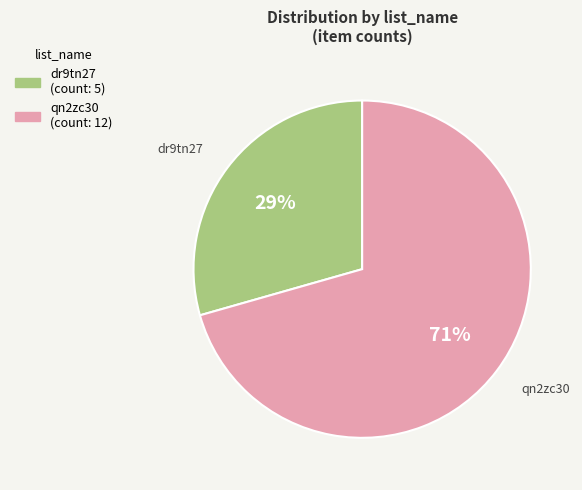

To the nearest percent, what is the average slice percentage?

50%